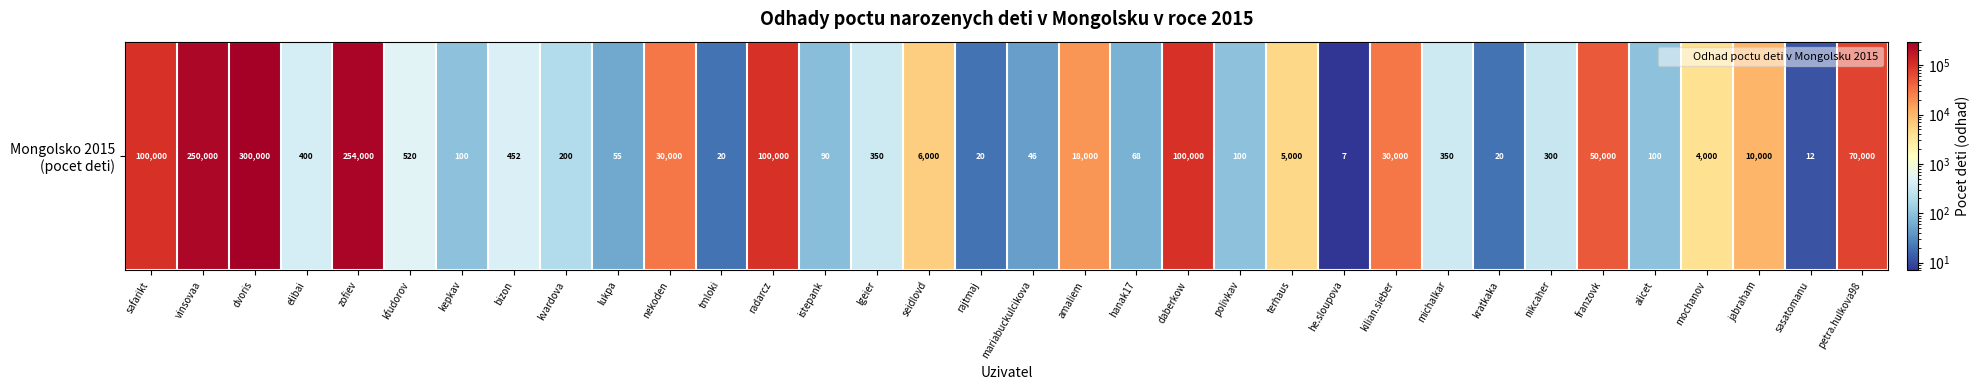

Reading right to left, list all the values displayed in this chart.

70000	12	10000	4000	100	50000	300	20	350	30000	7	5000	100	100000	68	18000	46	20	6000	350	90	100000	20	30000	55	200	452	100	520	254000	400	300000	250000	100000